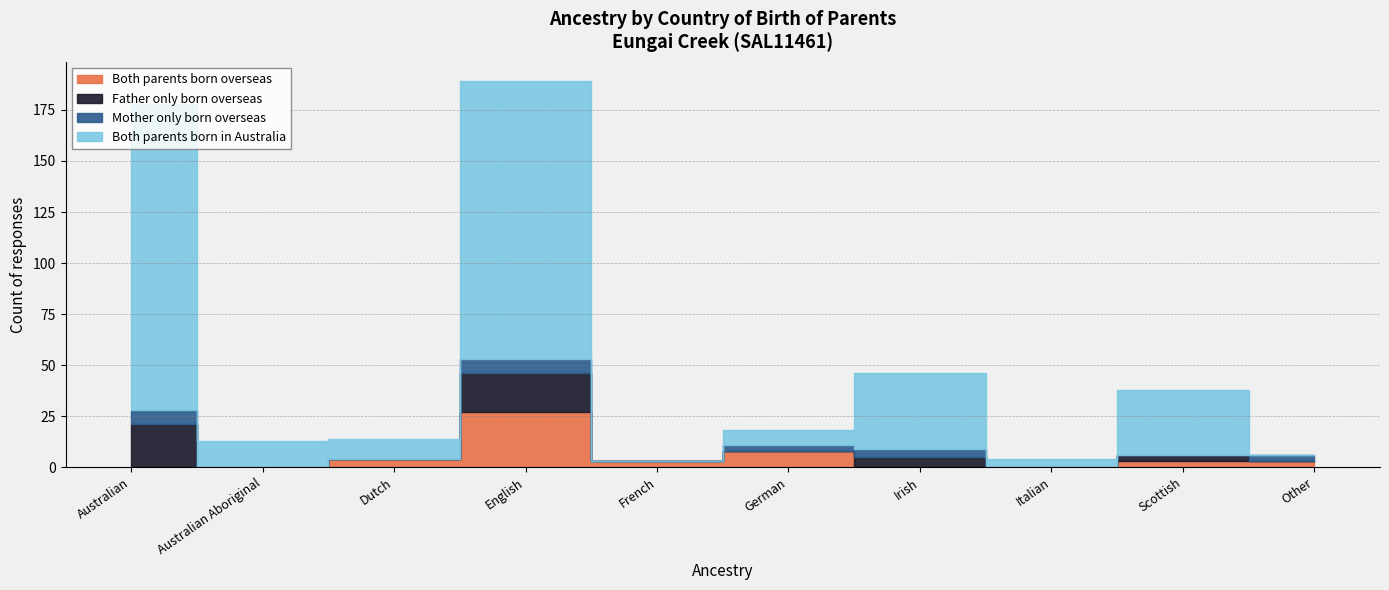

What are all the series names shown in the legend?

Both parents born overseas, Father only born overseas, Mother only born overseas, Both parents born in Australia